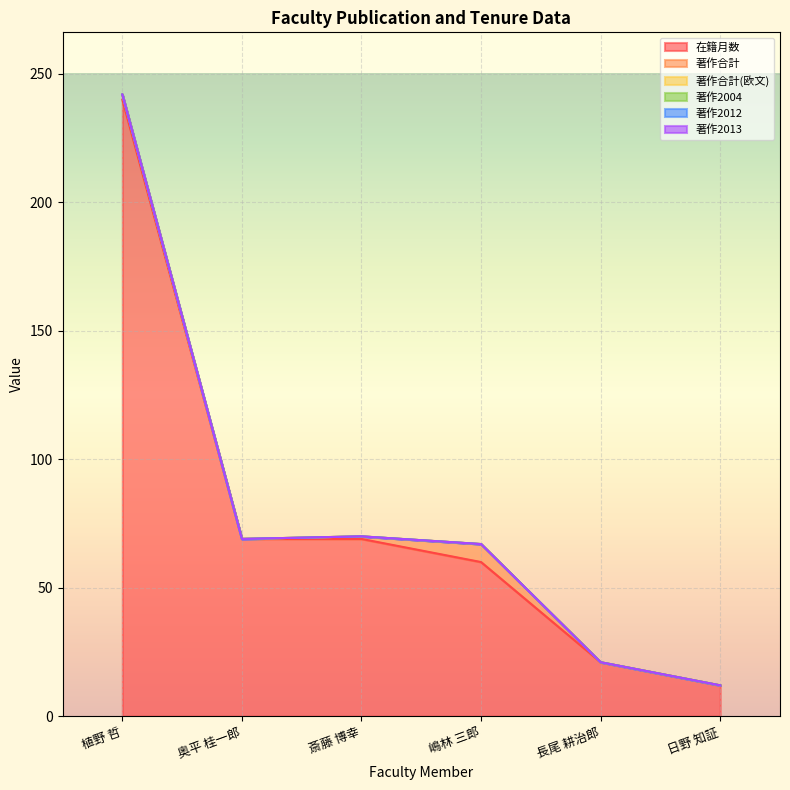

Which category has the highest value across all series?

植野 哲